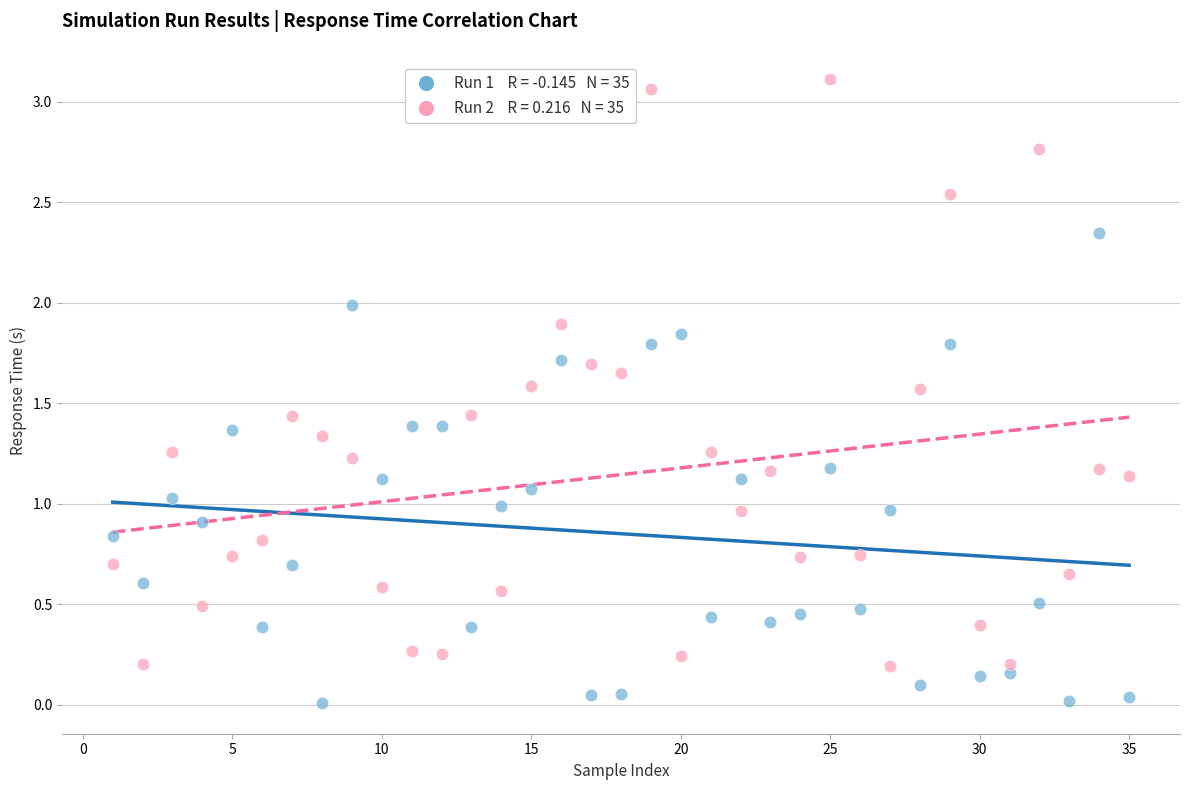

Across all data points, what is the range of X values (max minus min)?

34.0